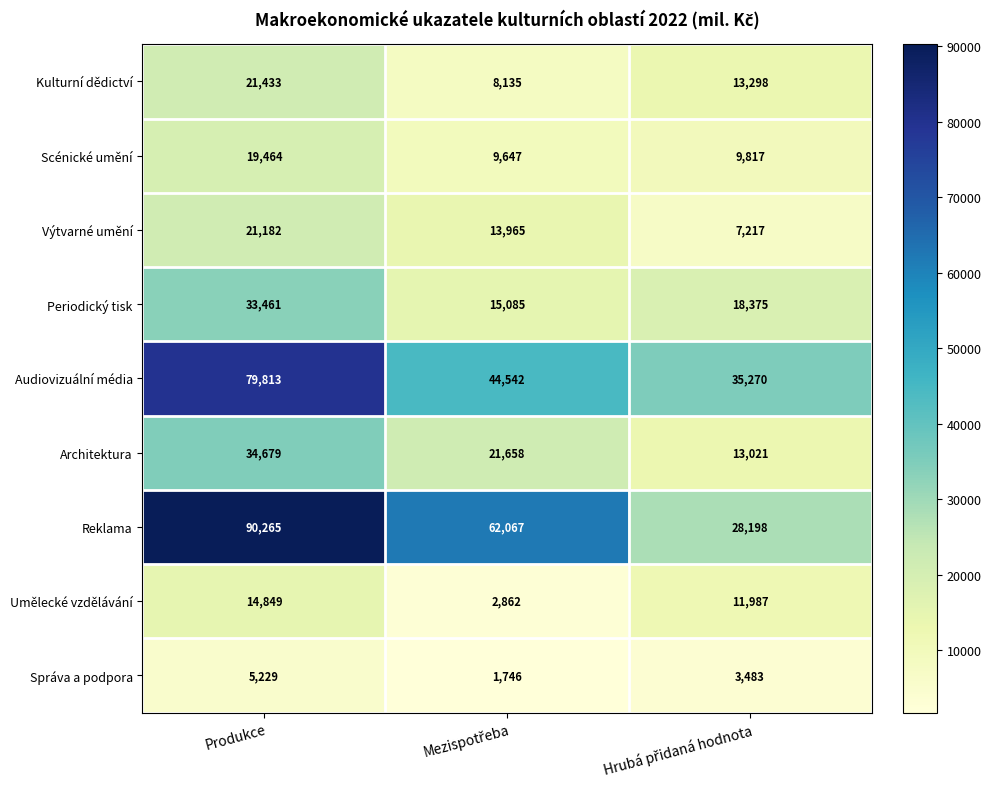

Is it true that Reklama equals 90265 at Produkce?

True